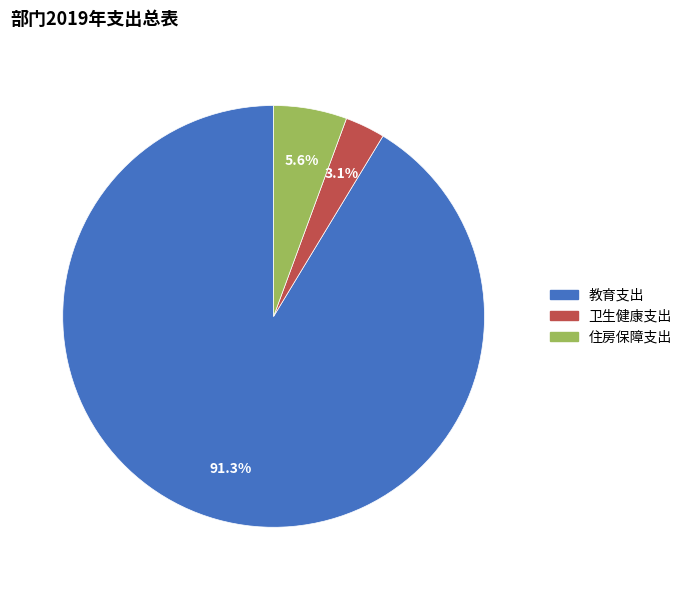

Does 教育支出 account for over 50% of the chart?

Yes